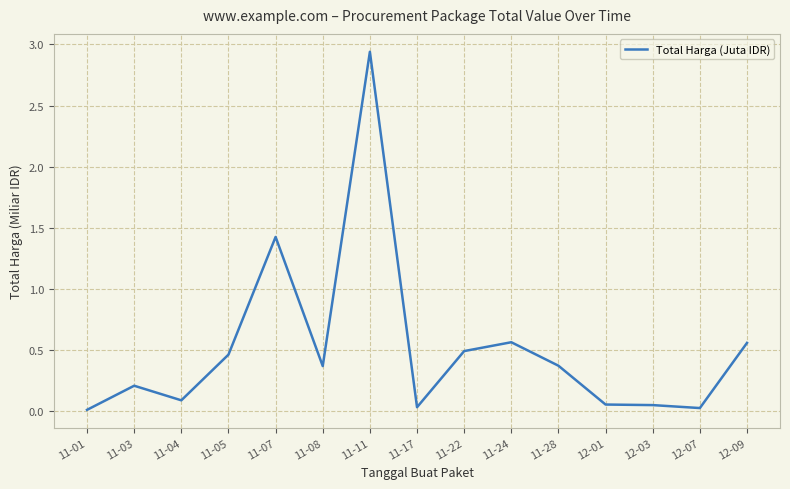

Which label corresponds to the largest value in the chart?

11-11